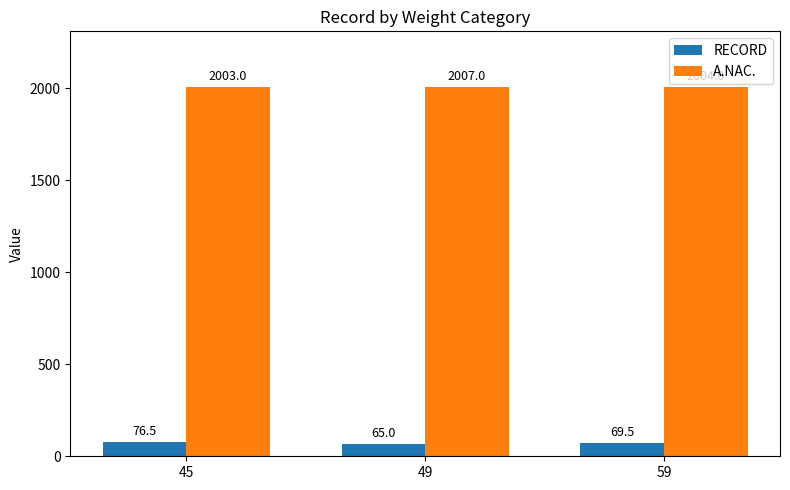

Which series has the largest total across all categories?

A.NAC.